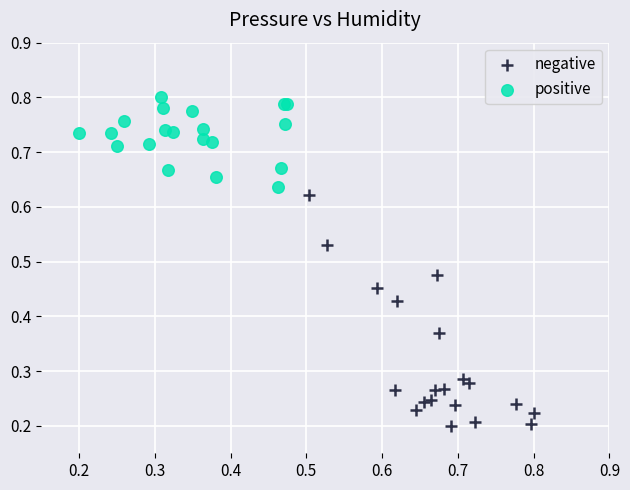

Which series has the widest spread of Y values?

negative